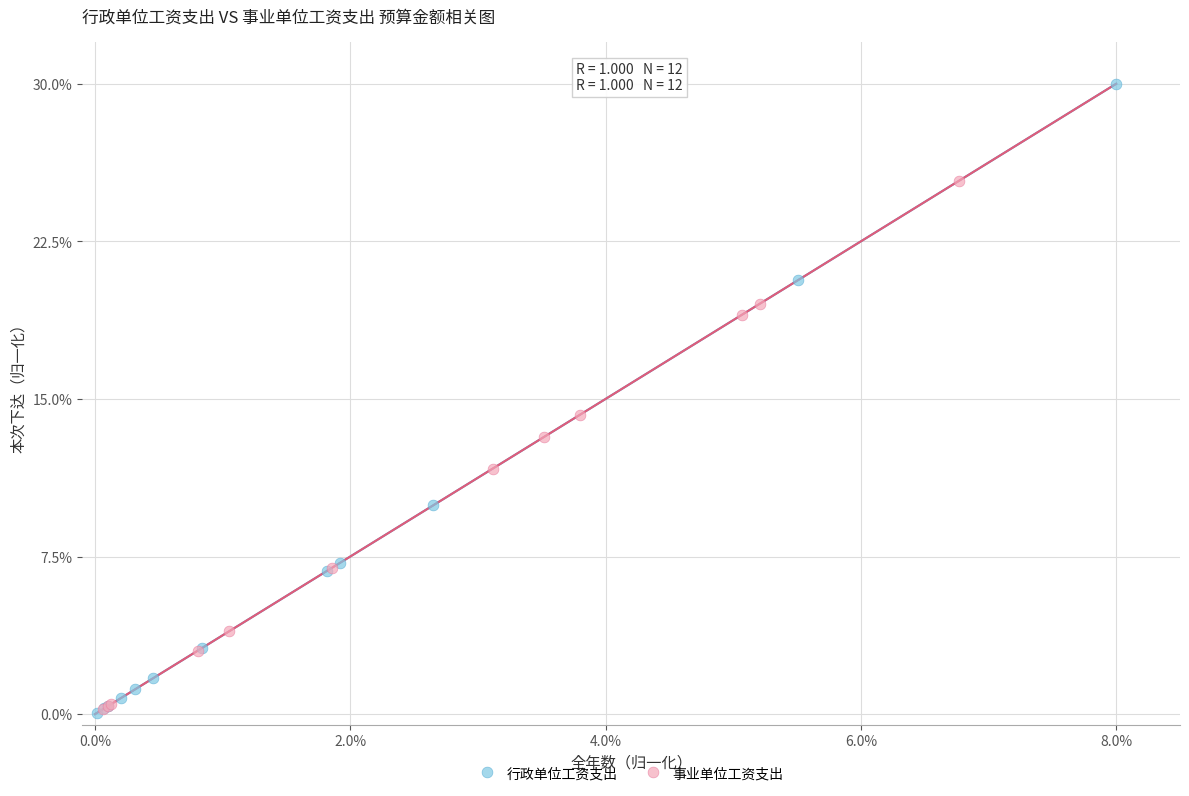

Which series has the largest Y range (max minus min)?

行政单位工资支出